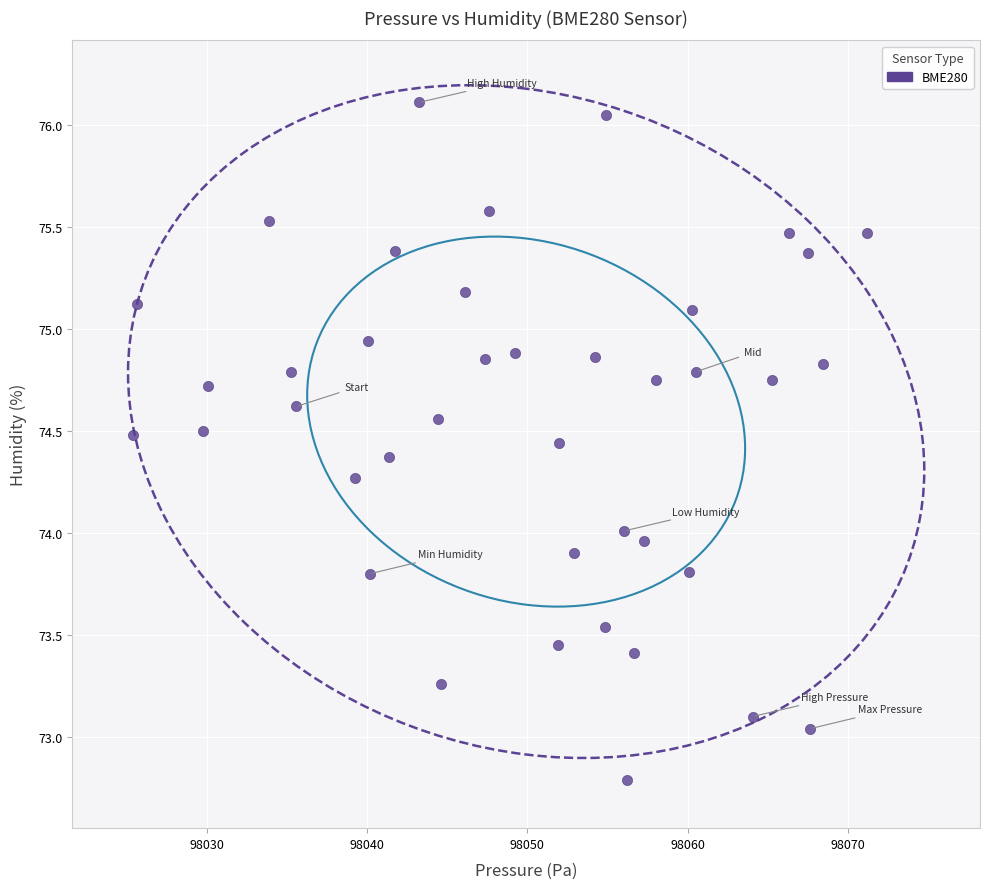

What is the range of X values (max minus min)?

45.8